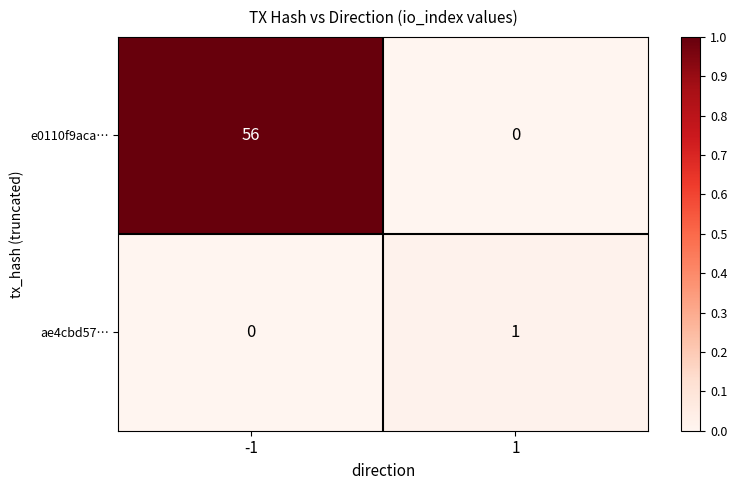

How many distinct data groups are displayed?

2